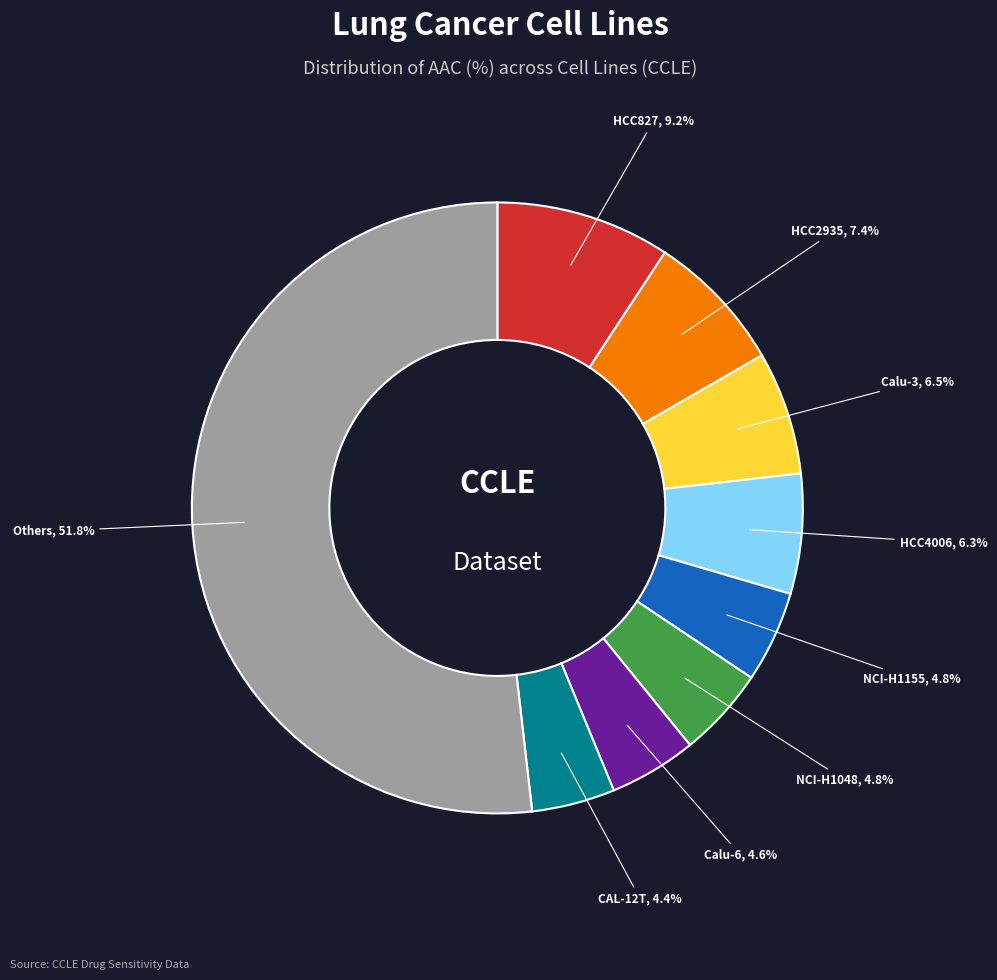

Which slice represents more than half of the pie?

Others, 51.8%